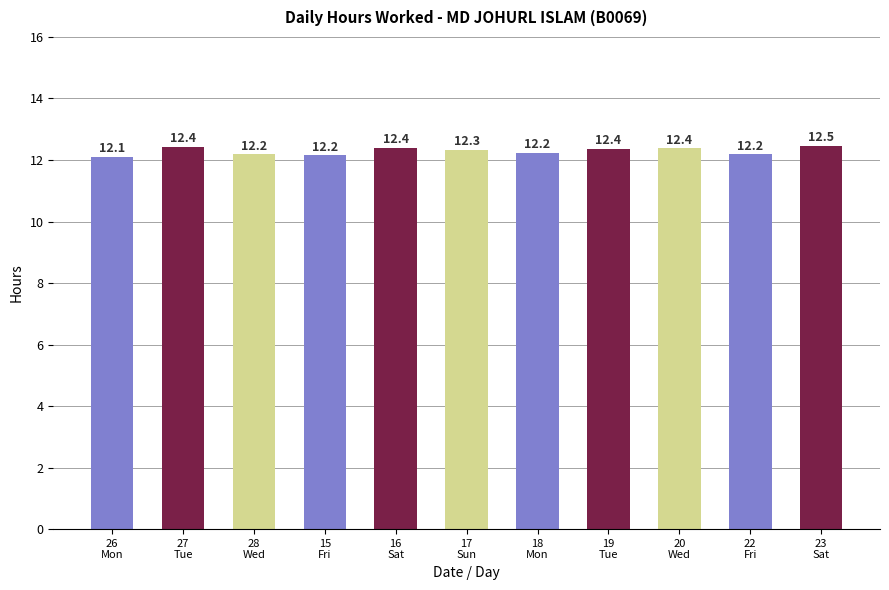

Is it true that the value at 16
Sat is 19.5?

False